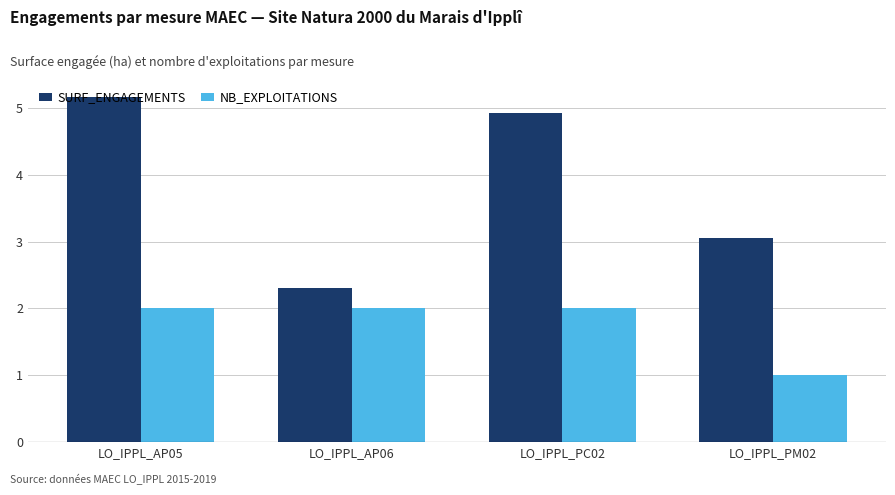

Where is SURF_ENGAGEMENTS nearest to the value 3?

LO_IPPL_PM02